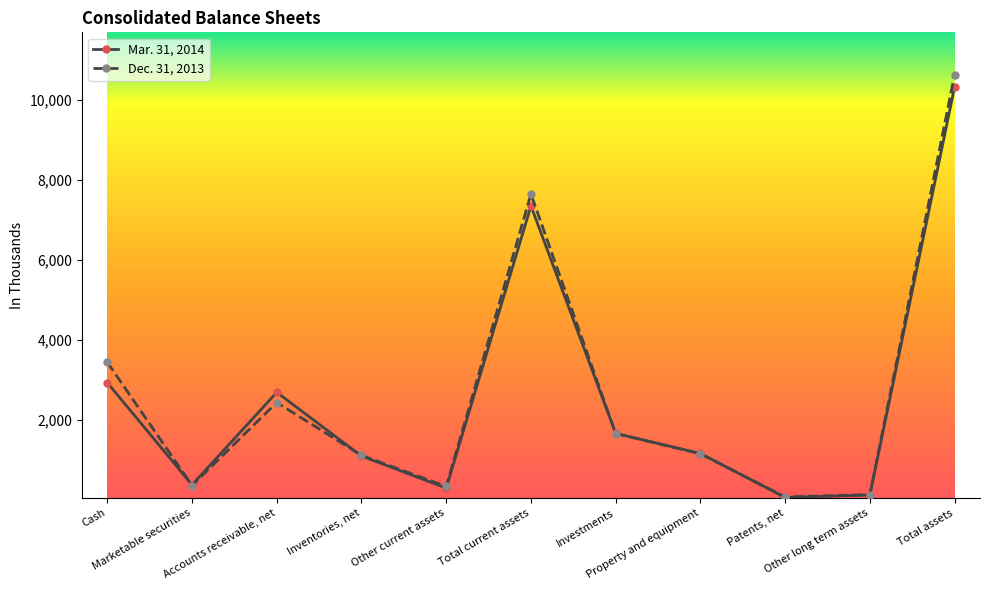

True or false: Dec. 31, 2013 has more than 1 points higher than both neighbors.

True